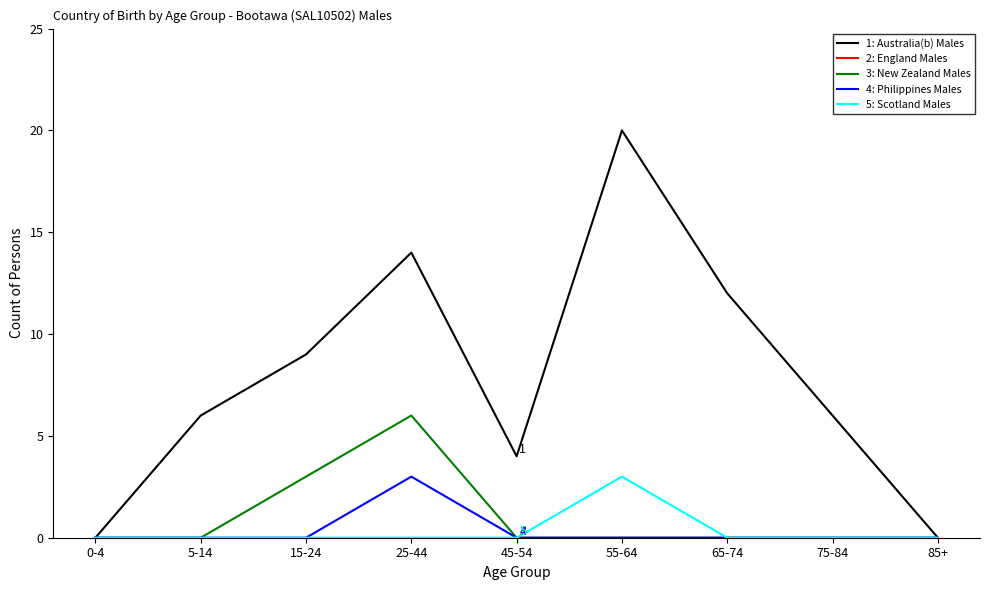

What position from the left is 65-74?

7